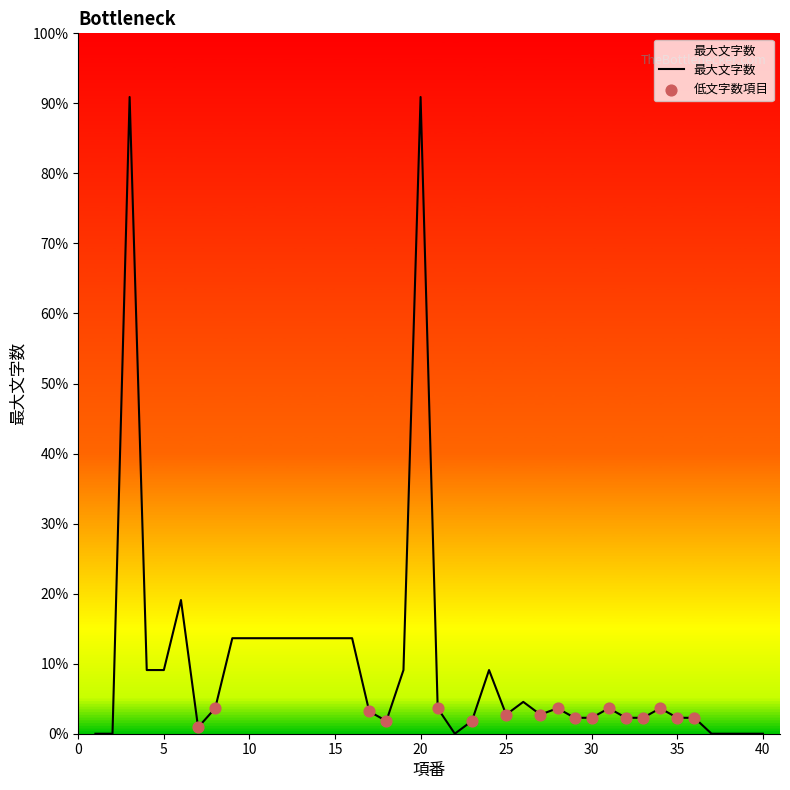

What is the change in value from 13 to 21?

-22